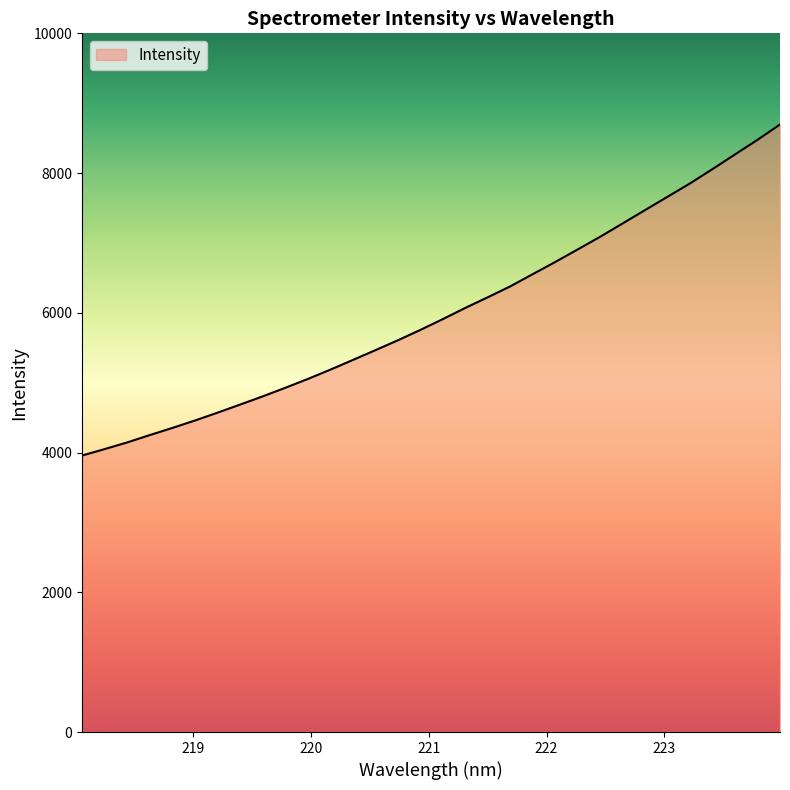

What is the maximum value shown in the chart?

8697.4